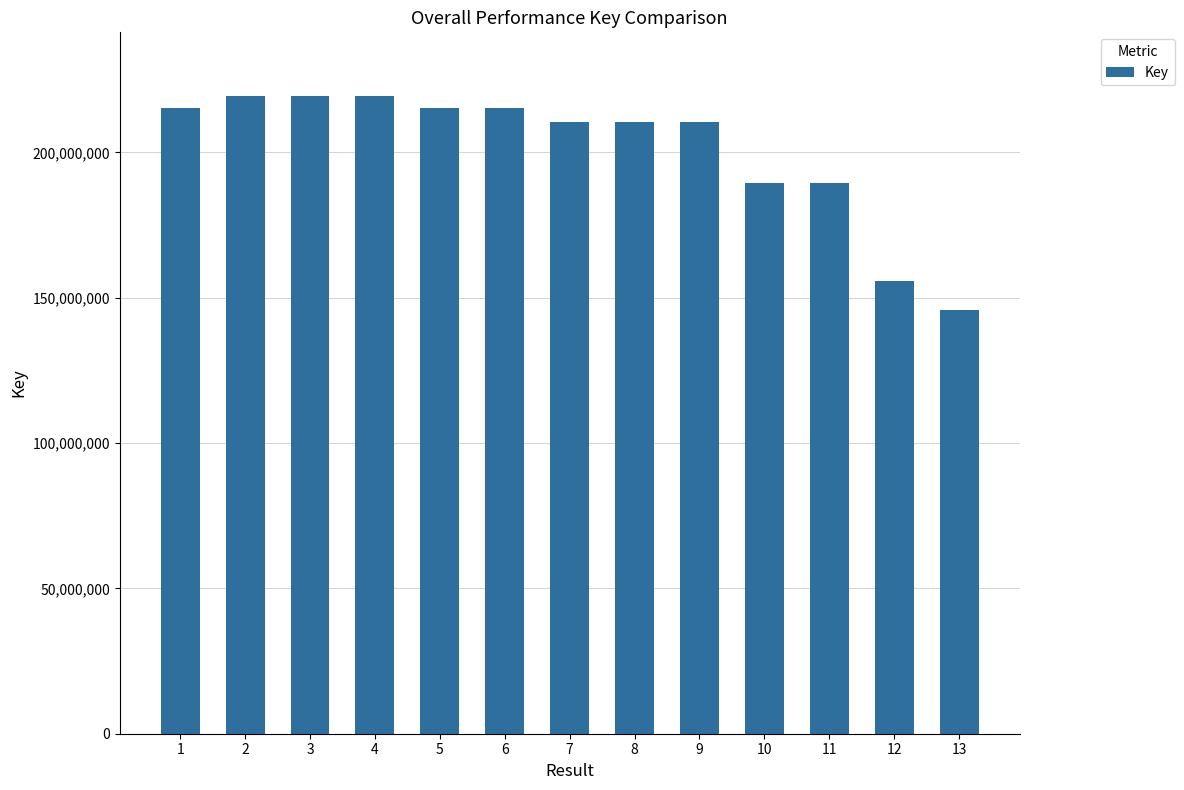

Which has a higher value, 4 or 9?

4